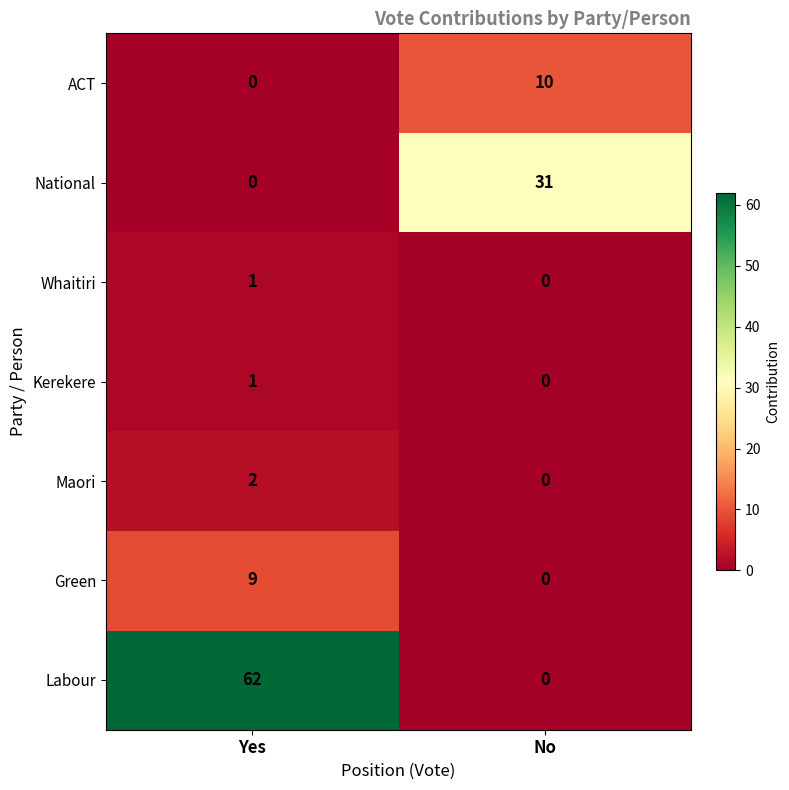

The value of Whaitiri at Yes is 1. True or false?

True